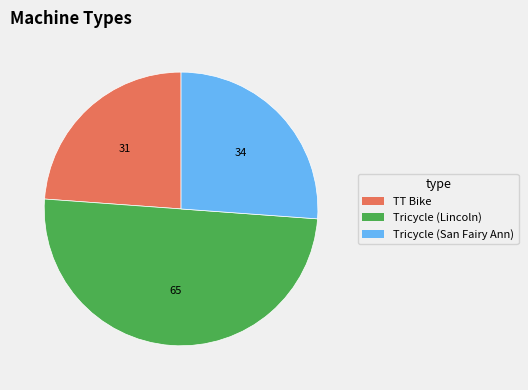

Is there a majority slice in this chart?

No